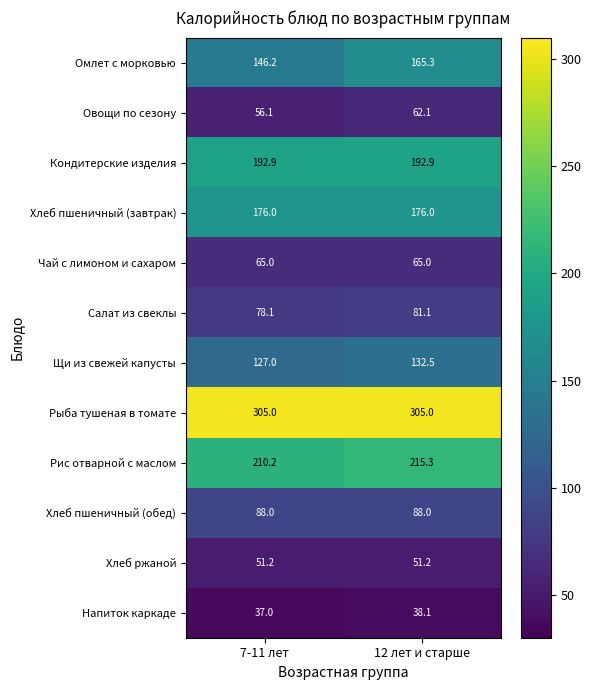

What is the total value across all series at 7-11 лет?

1532.7